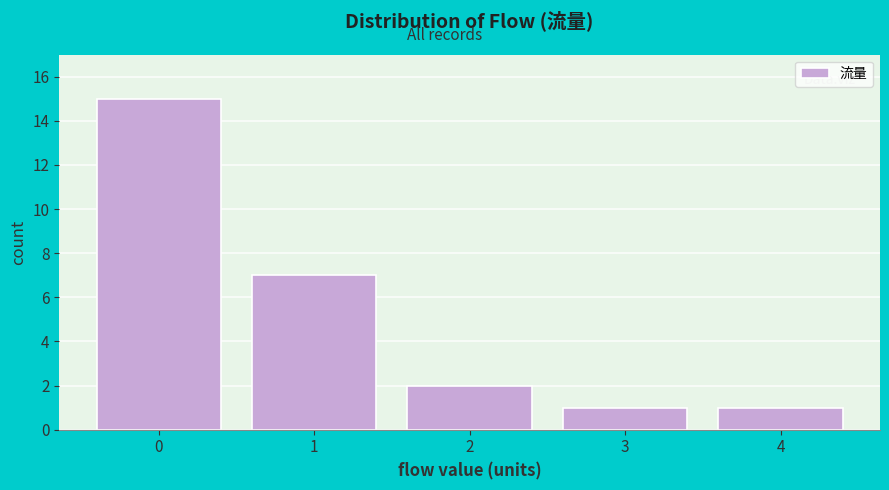

Reading left to right, extract all data points from this chart.

0=15	1=7	2=2	3=1	4=1